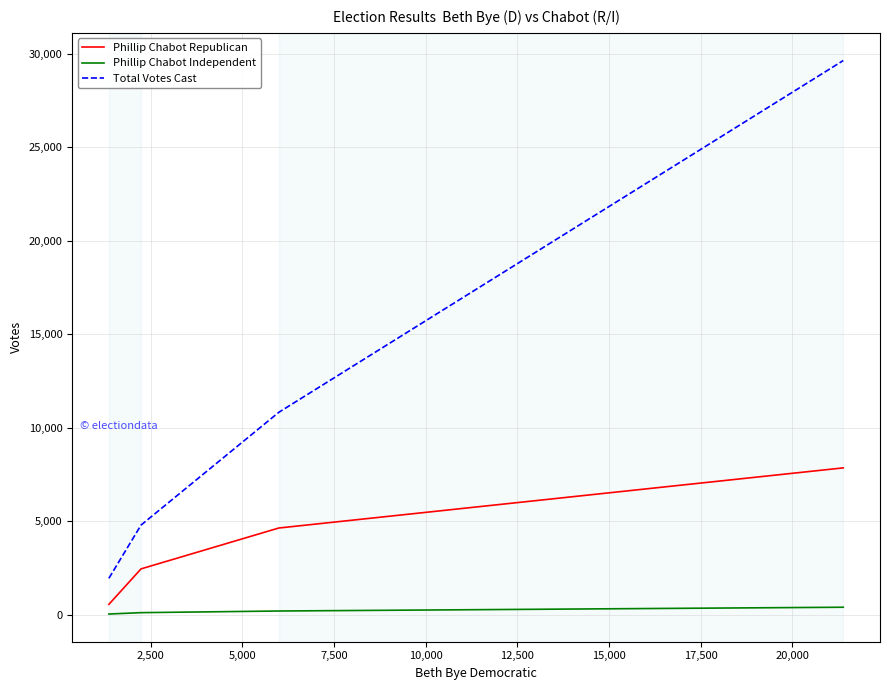

What is the maximum value shown in the chart?

29634